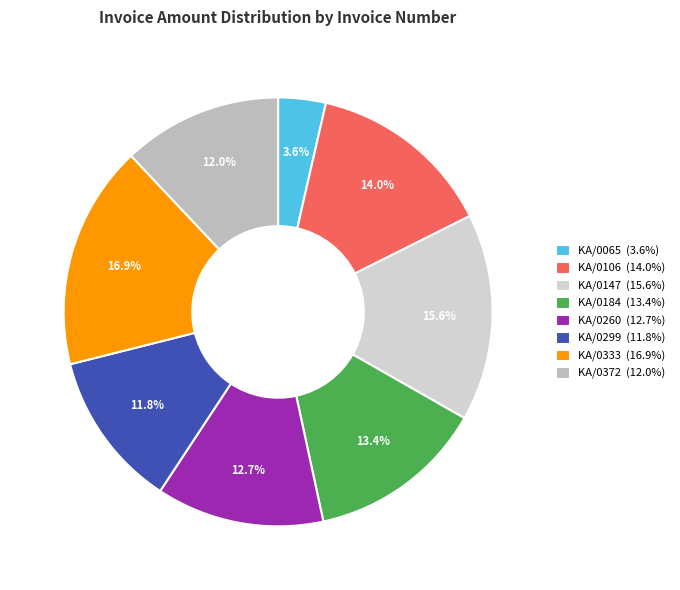

How many slices are in this pie chart?

8